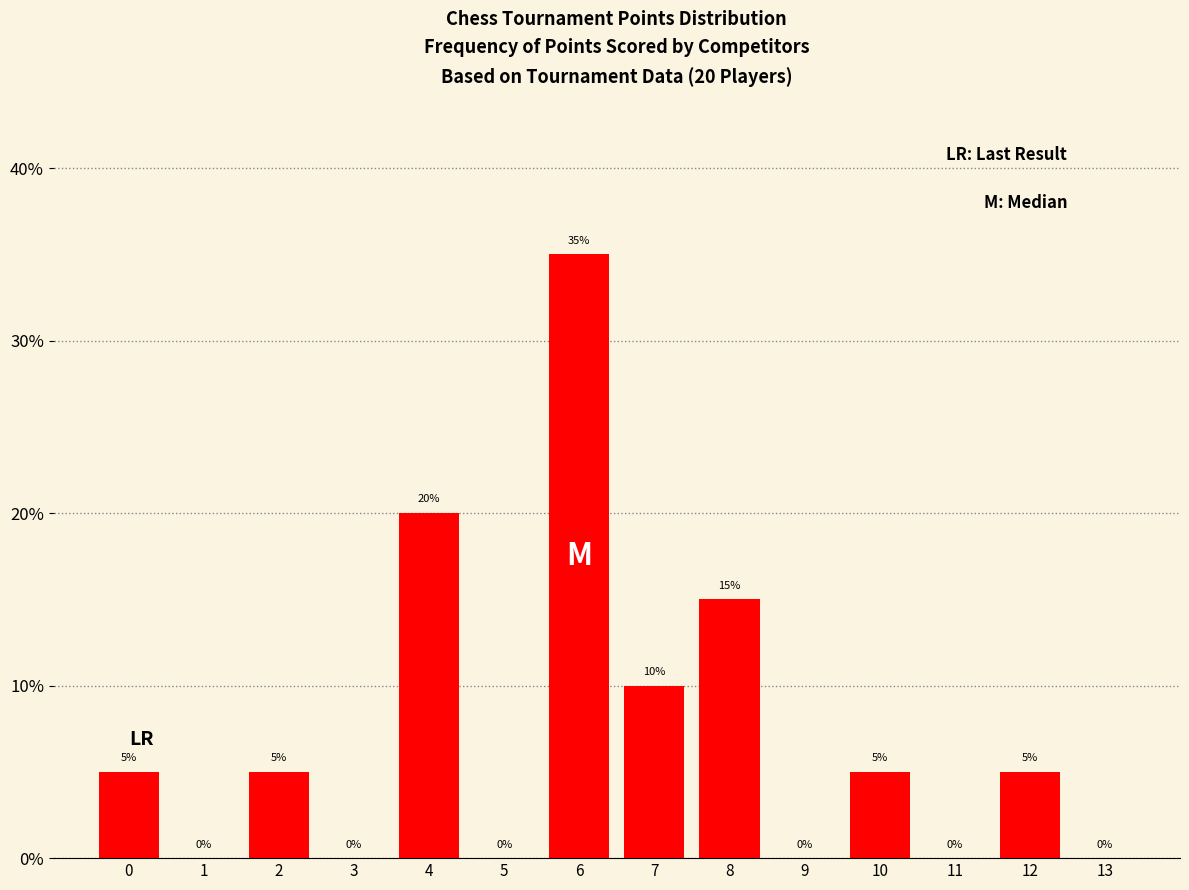

What is the maximum value shown in the chart?

35